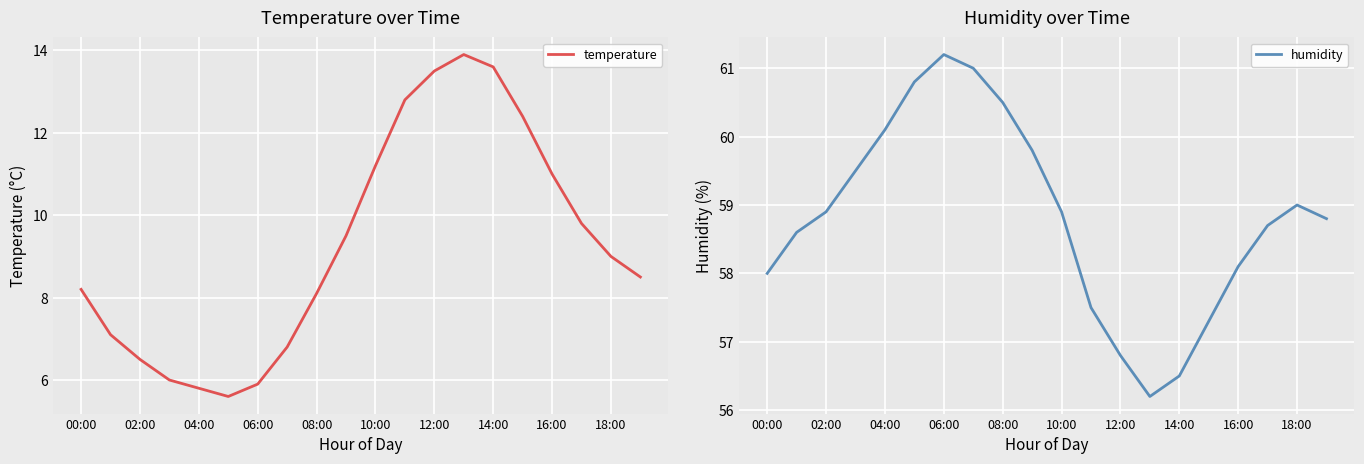

What is the maximum value for temperature?

13.9